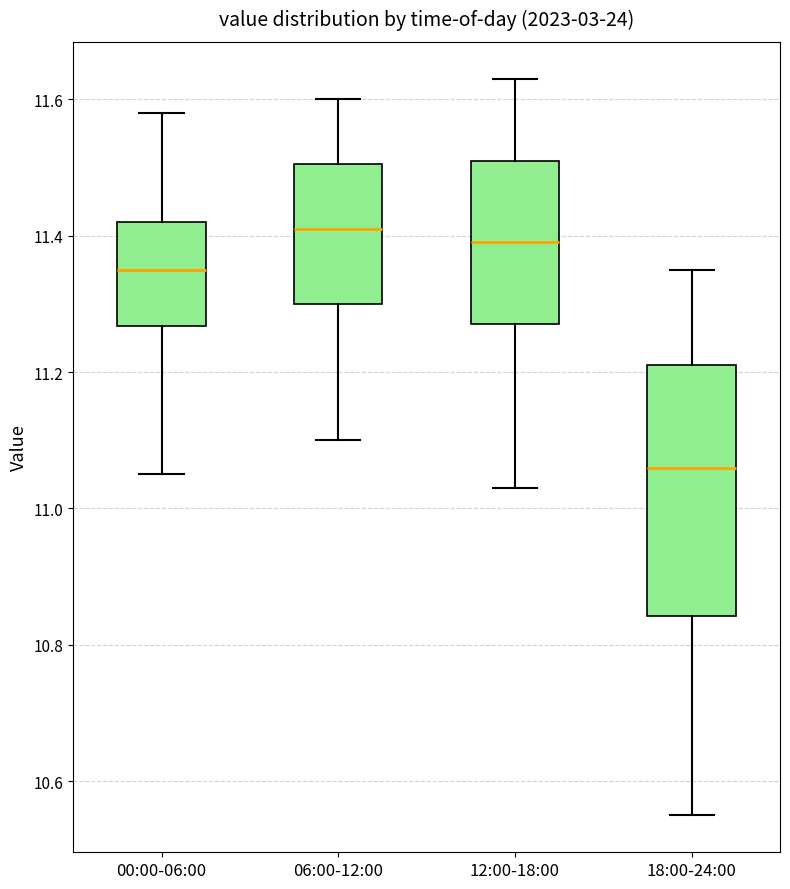

Which box has the lowest median line?

18:00-24:00